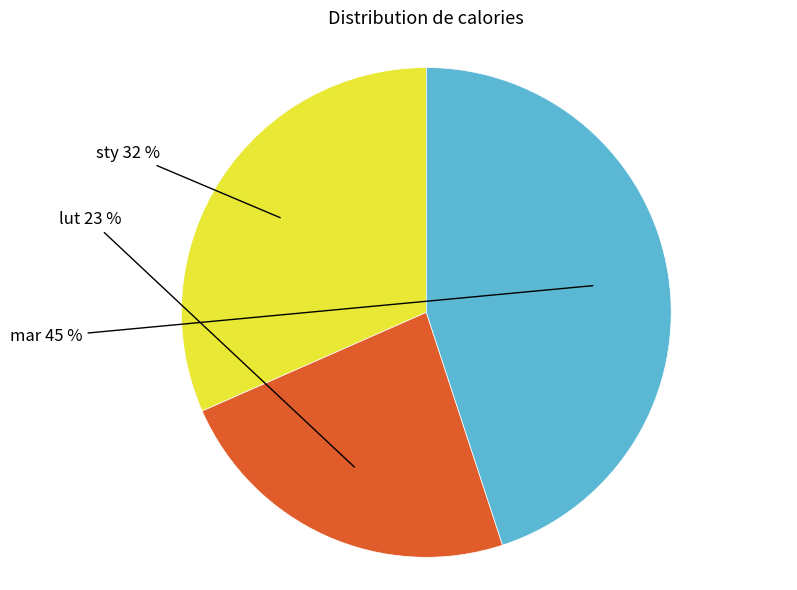

What is the smallest slice in the pie chart?

lut